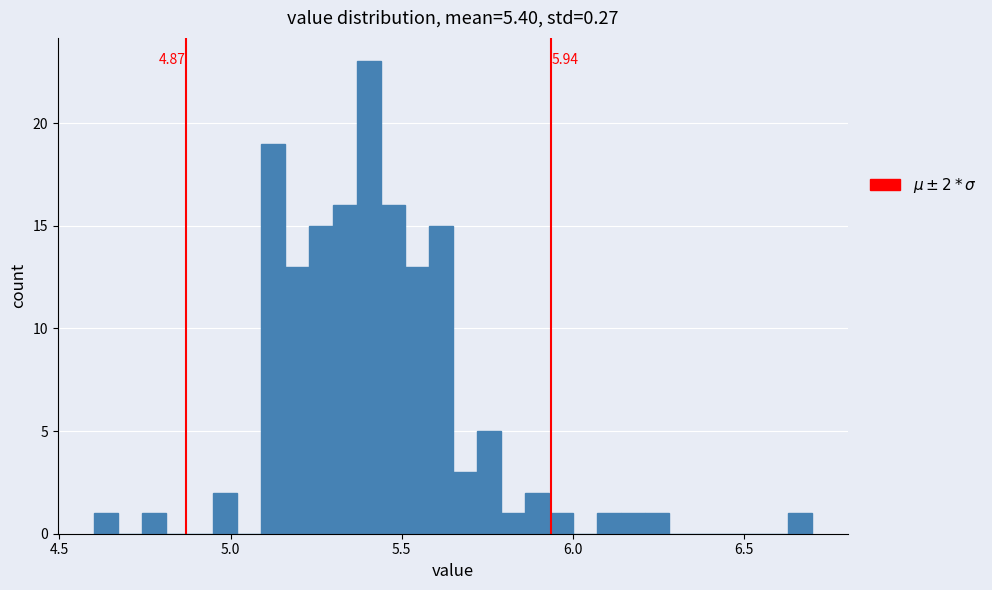

Around what value on the x-axis is the tallest bar? Give the approximate position of its centre, as read against the axis.

5.40